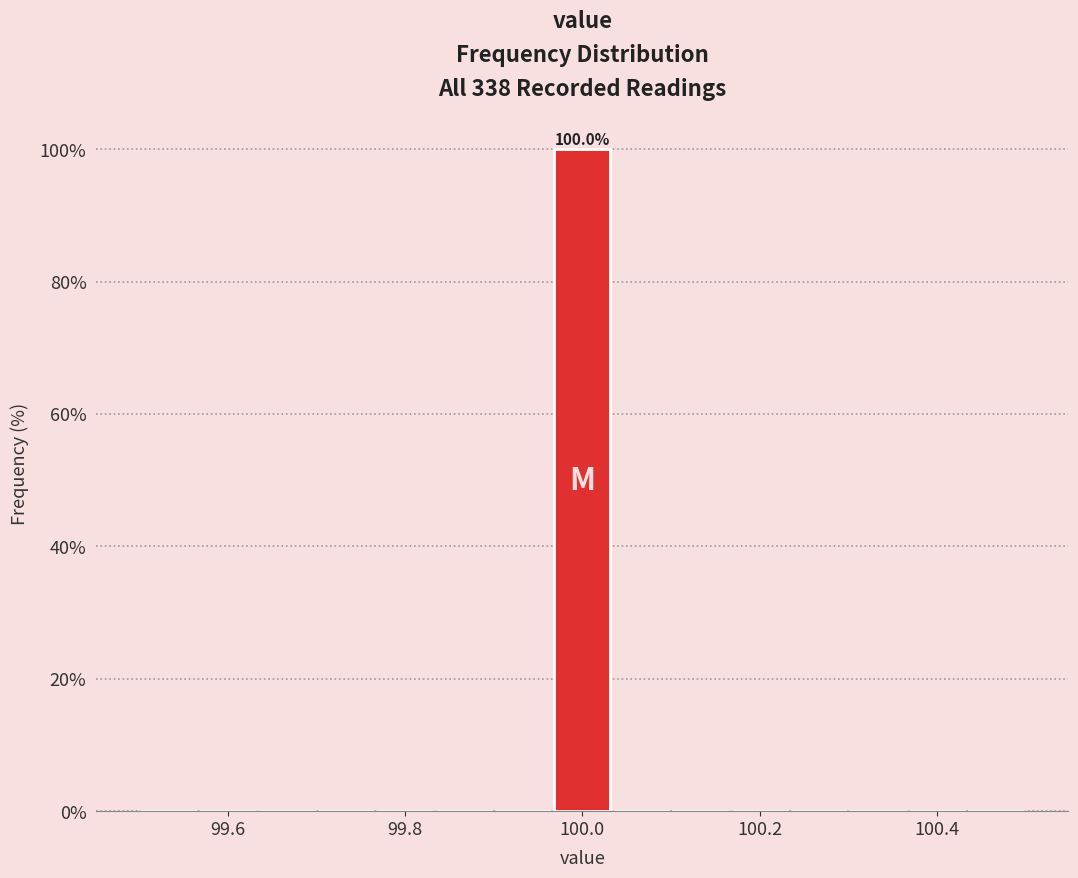

Around what value on the x-axis is the tallest bar? Give the approximate position of its centre, as read against the axis.

100.00